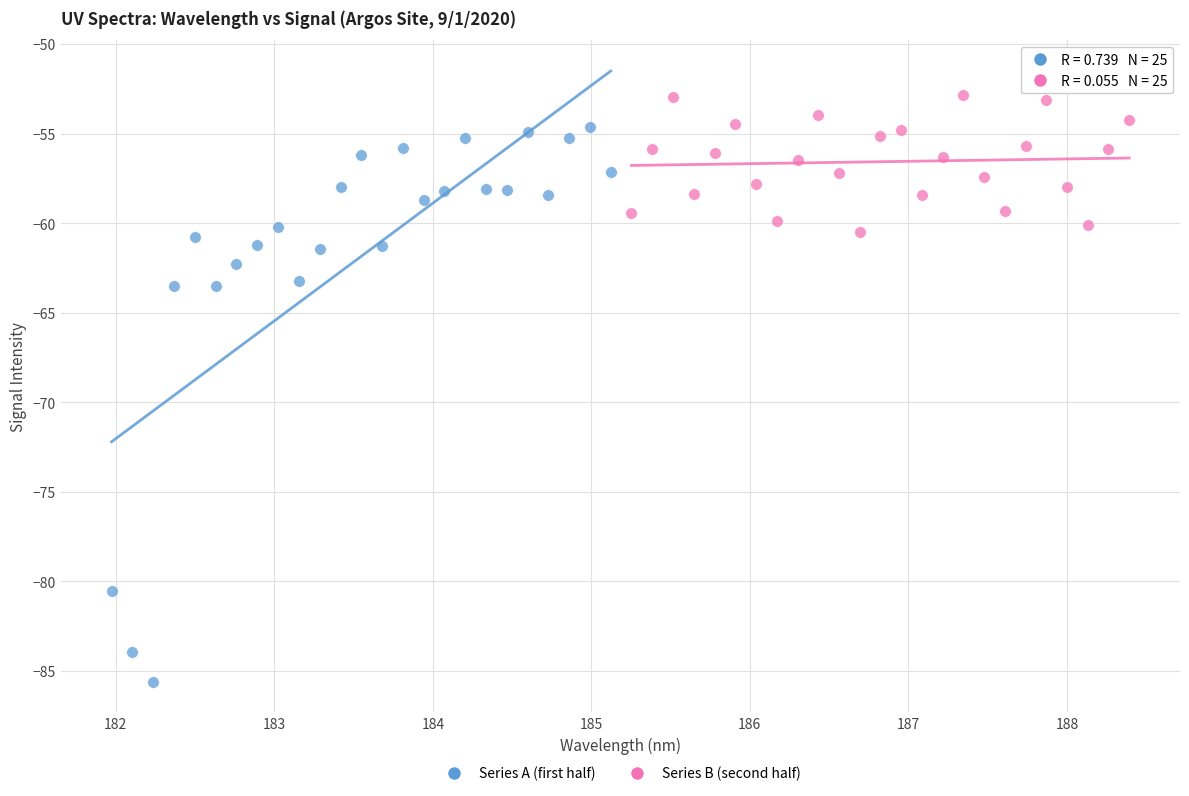

What are all the series names shown in the legend?

Series A (first half), Series B (second half)